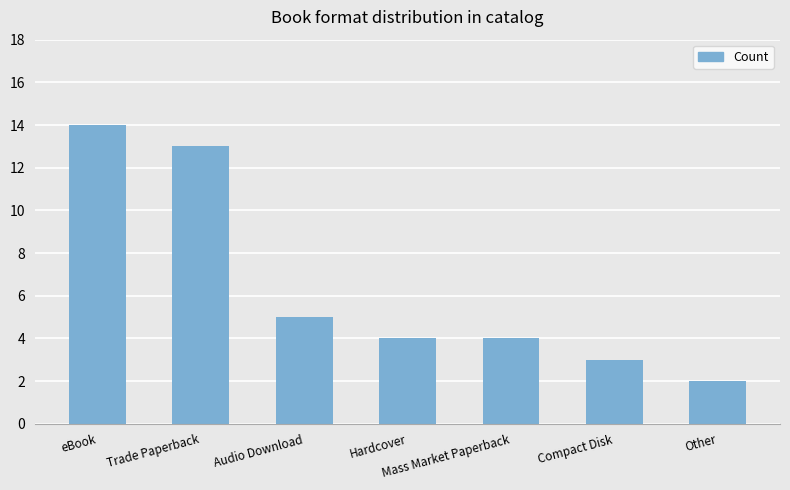

What is the change in value from Mass Market Paperback to Other?

-2